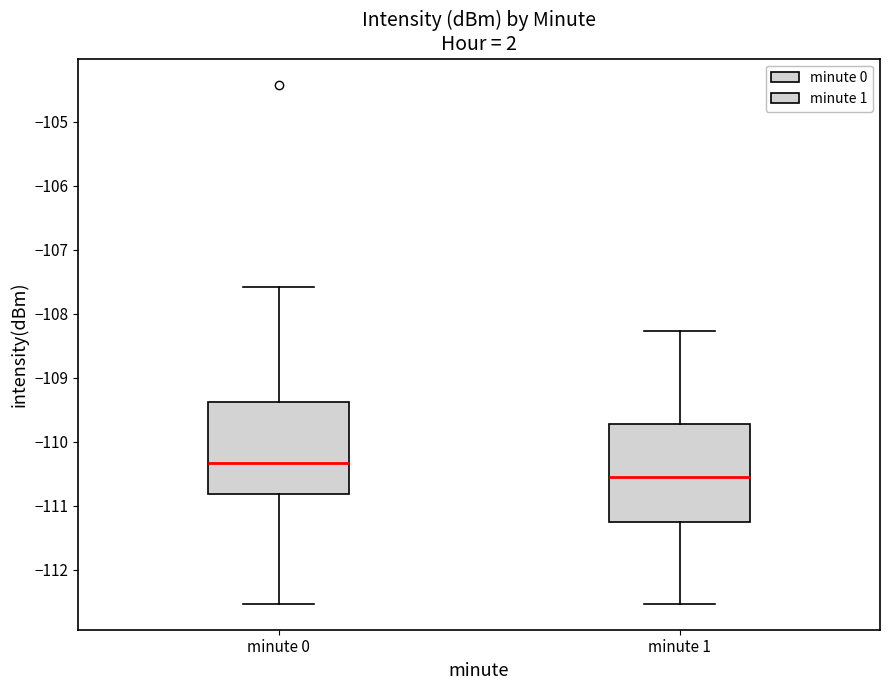

Reading left to right, transcribe this box plot: for each box, give where its median line is, the range the box spans, and where its two whiskers end, as read against the y-axis. The values are not printed on the chart, so give them approximately, as read against the axis.

minute 0: median -110.3, box -110.8 to -109.4, whiskers -112.5 to -107.6
minute 1: median -110.5, box -111.2 to -109.7, whiskers -112.5 to -108.3